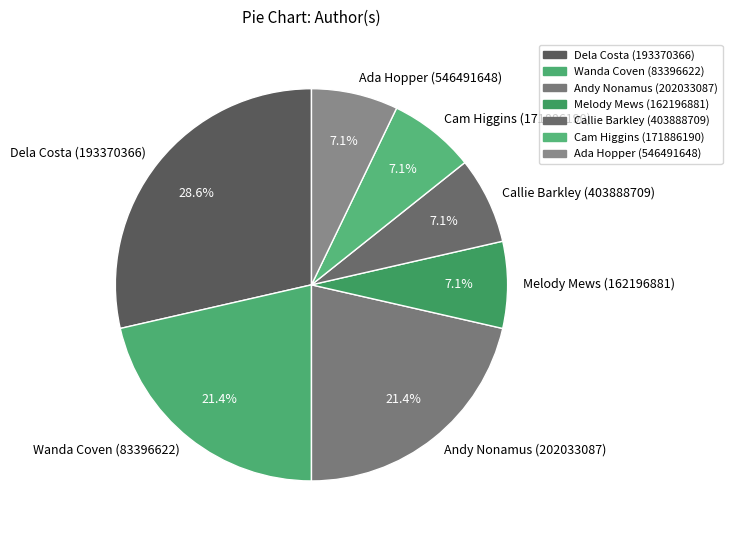

Does Wanda Coven (83396622) account for over 50% of the chart?

No